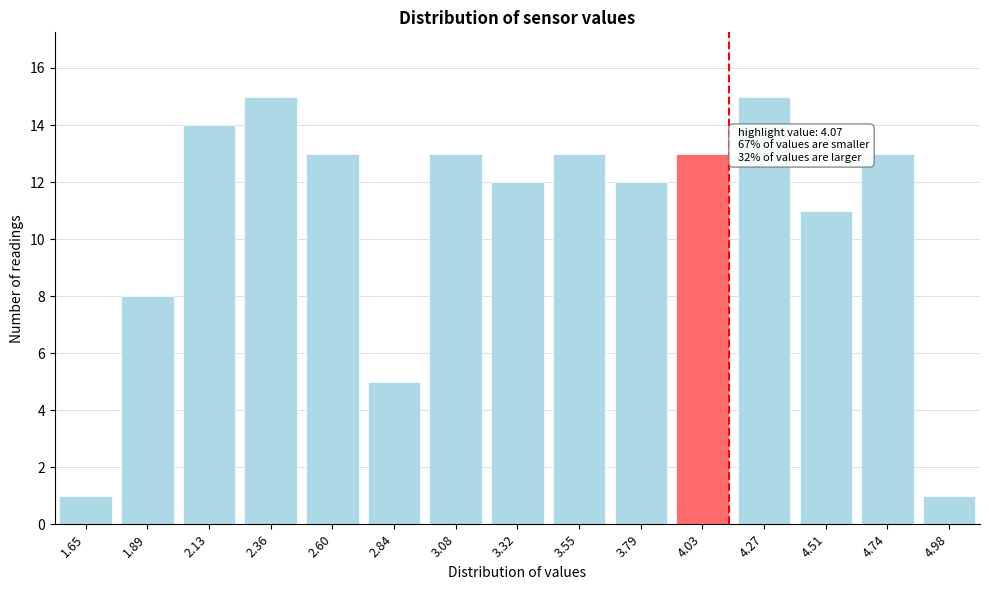

Reading left to right, list all the values displayed in this chart.

1.65=1	1.89=8	2.13=14	2.36=15	2.60=13	2.84=5	3.08=13	3.32=12	3.55=13	3.79=12	4.03=13	4.27=15	4.51=11	4.74=13	4.98=1